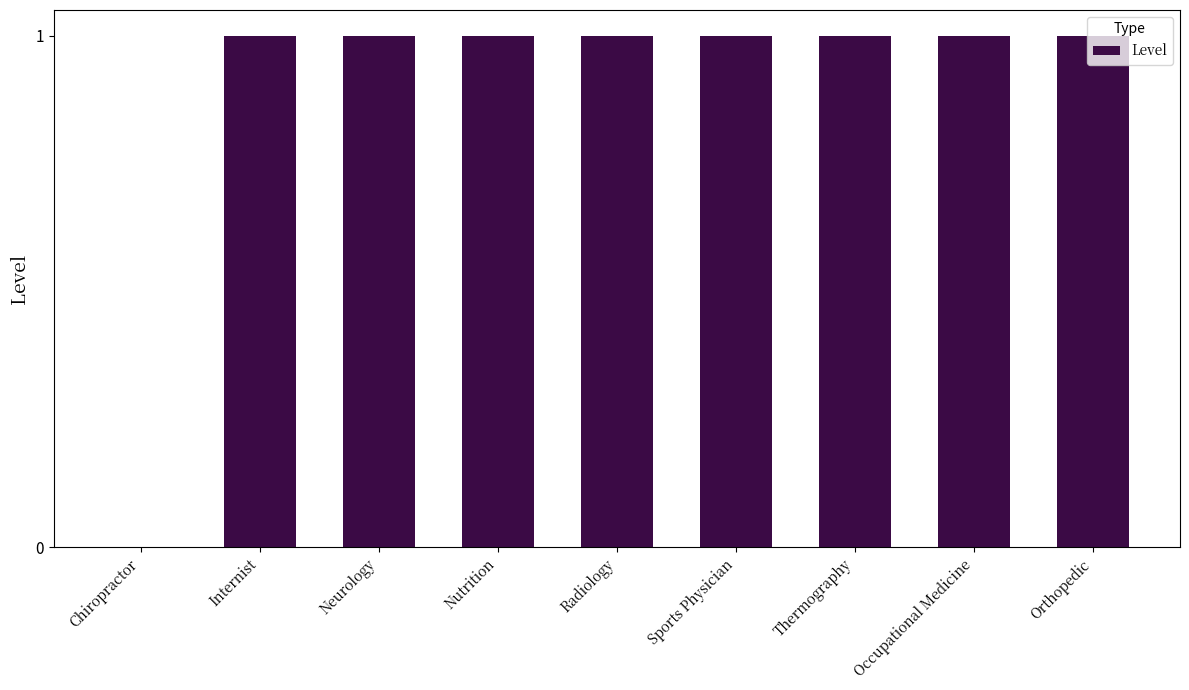

Count the number of data series in this chart.

1